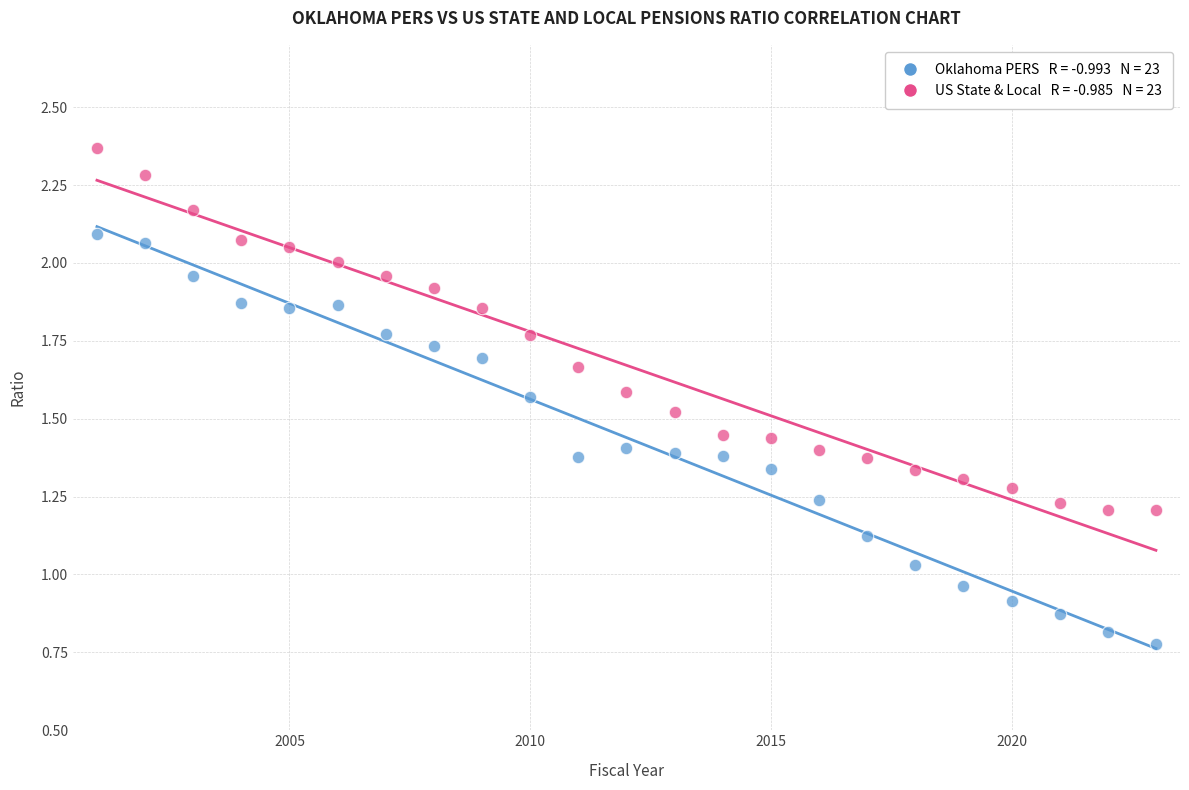

Across all data points, what is the range of X values (max minus min)?

22.0